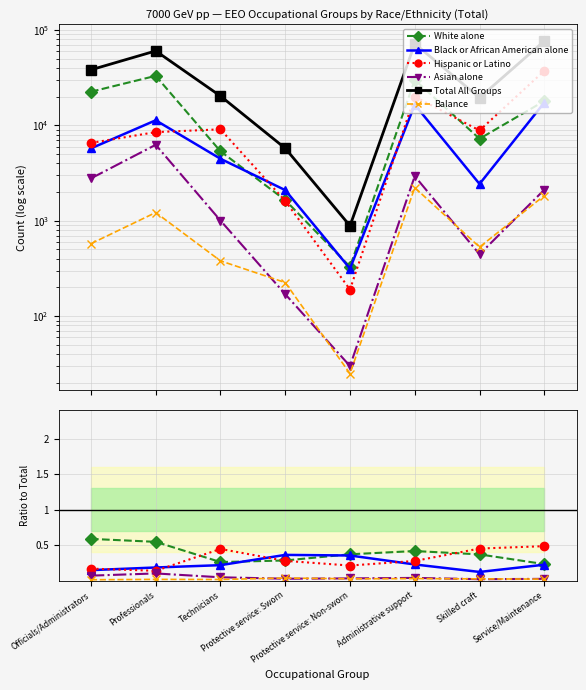

True or false: Hispanic or Latino and Total All Groups cross at least once.

False